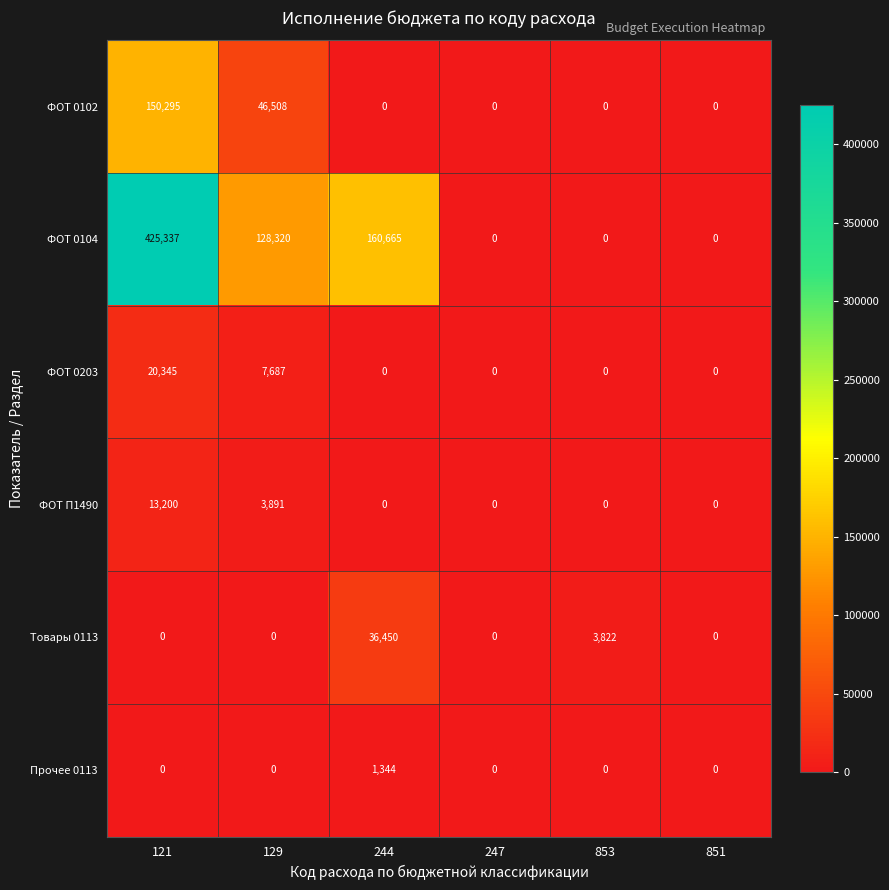

What is the total value across all series at 121?

609177